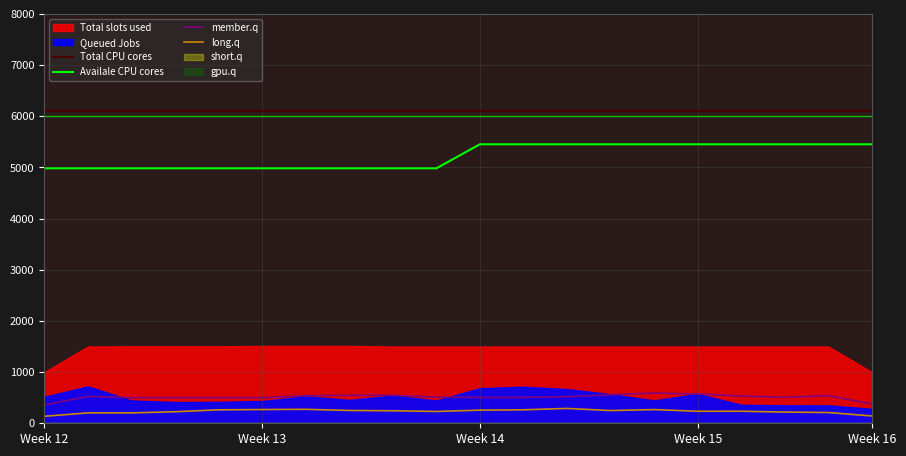

True or false: long.q has more than 1 points higher than both neighbors.

True